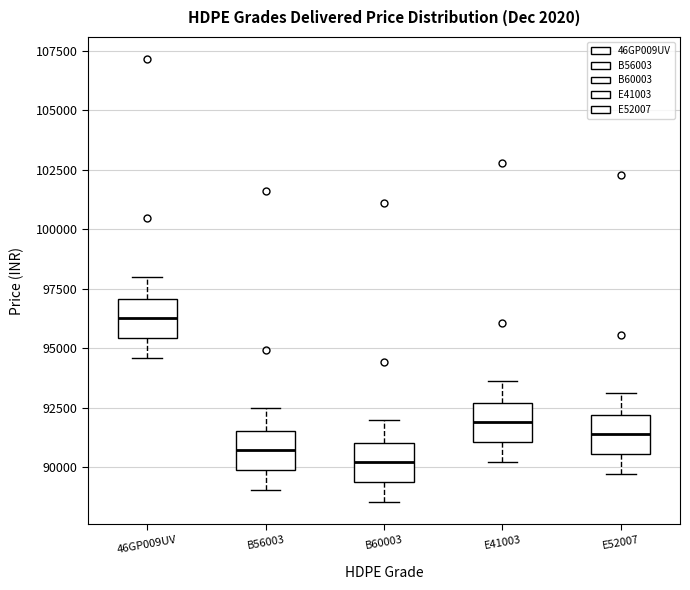

Which box has the highest median line?

46GP009UV